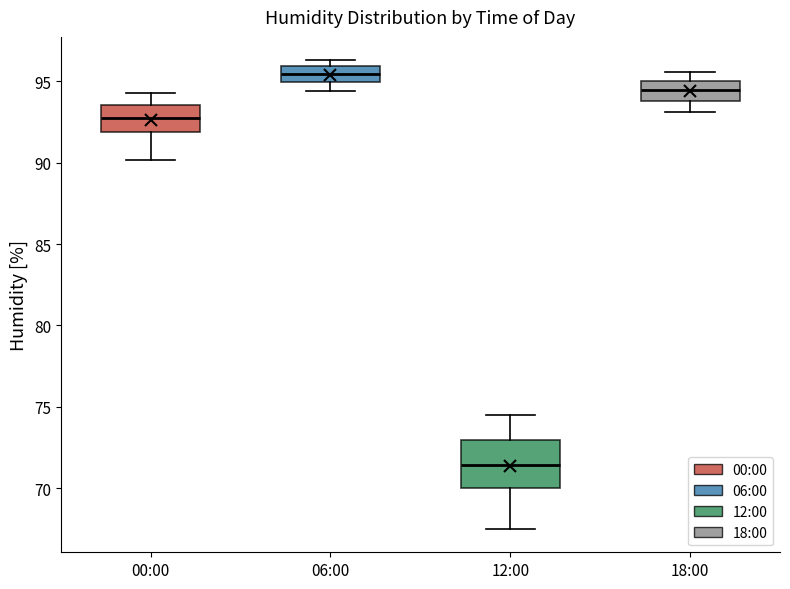

Where does the lower whisker of the box for 18:00 end on the y-axis? The values are not printed on the chart, so give them approximately, as read against the axis.

93.0